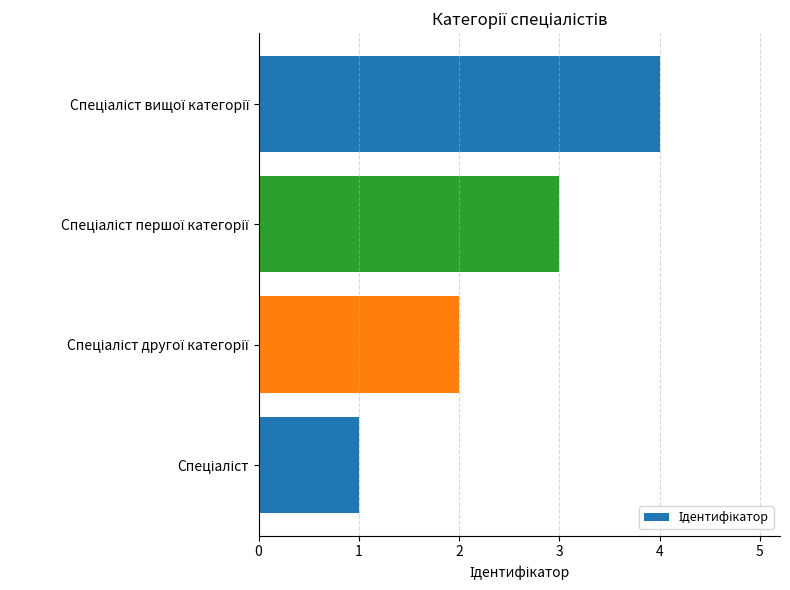

What is the sum of all values?

10